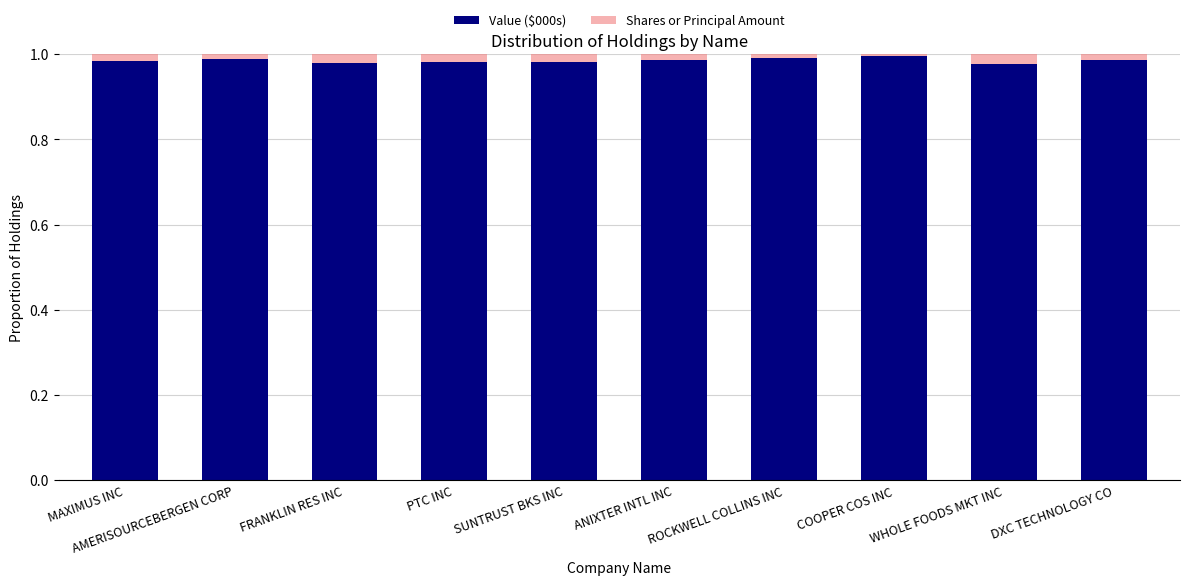

Does the chart contain stacked bars?

Yes